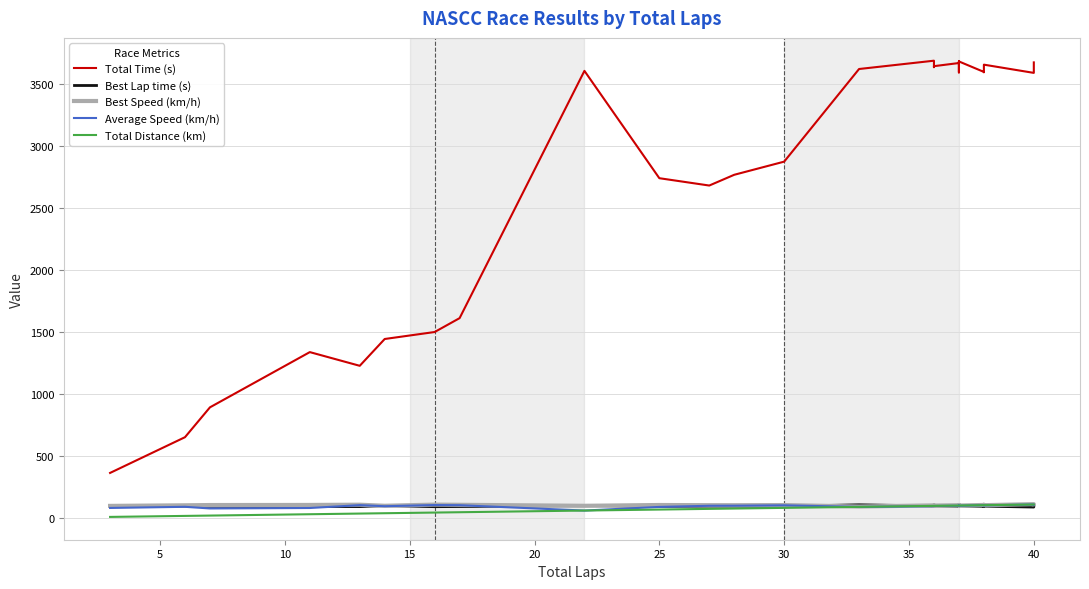

The Best Lap time (s) series shows 90.6 at 30. True or false?

True